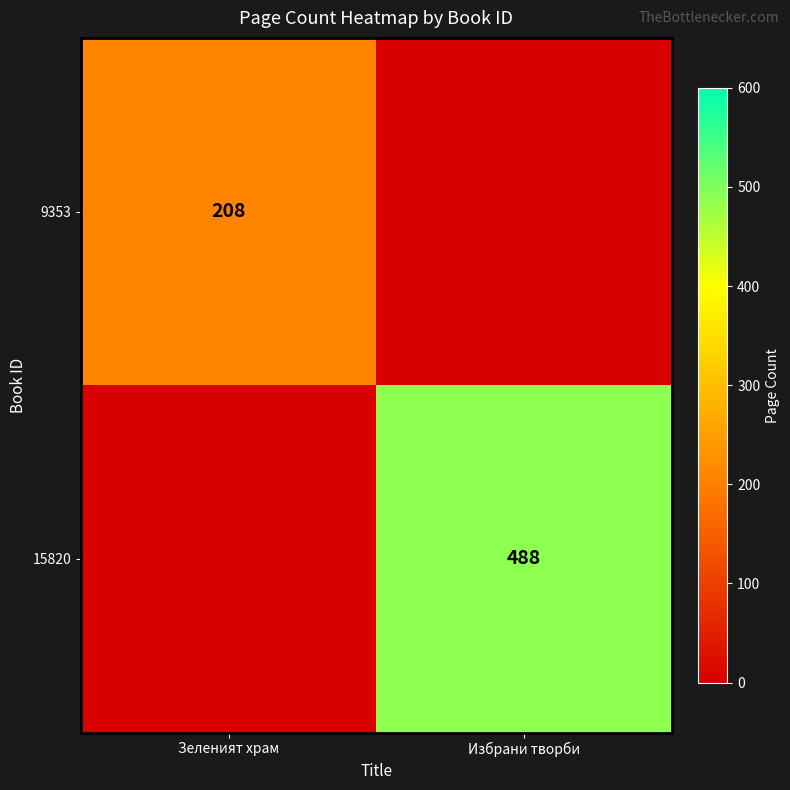

The 9353 series shows 208 at Зеленият храм. True or false?

True